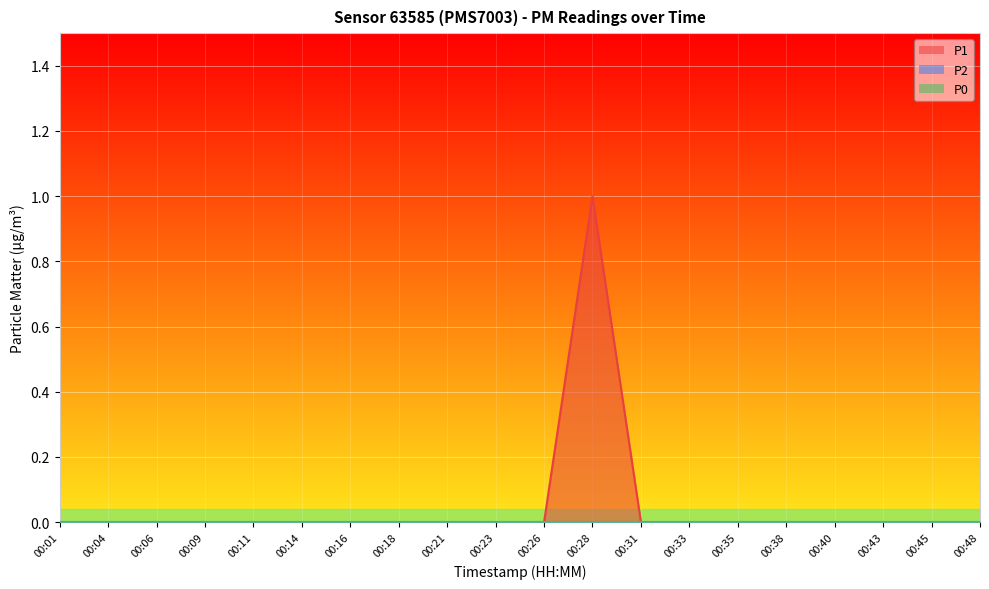

List the labels in order of P1 value, largest first.

00:28, 00:01, 00:04, 00:06, 00:09, 00:11, 00:14, 00:16, 00:18, 00:21, 00:23, 00:26, 00:31, 00:33, 00:35, 00:38, 00:40, 00:43, 00:45, 00:48